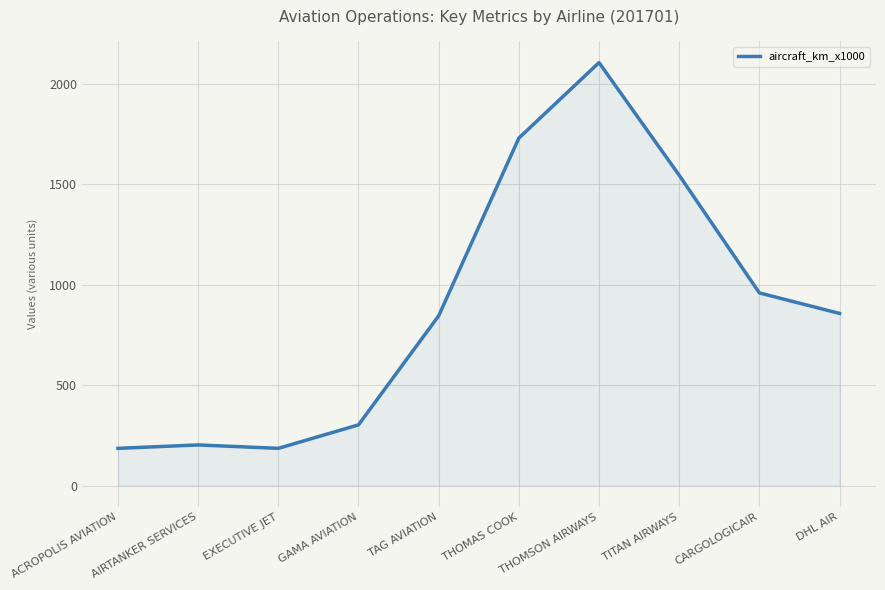

What is the ratio of the value at TITAN AIRWAYS to the value at EXECUTIVE JET?

8.3